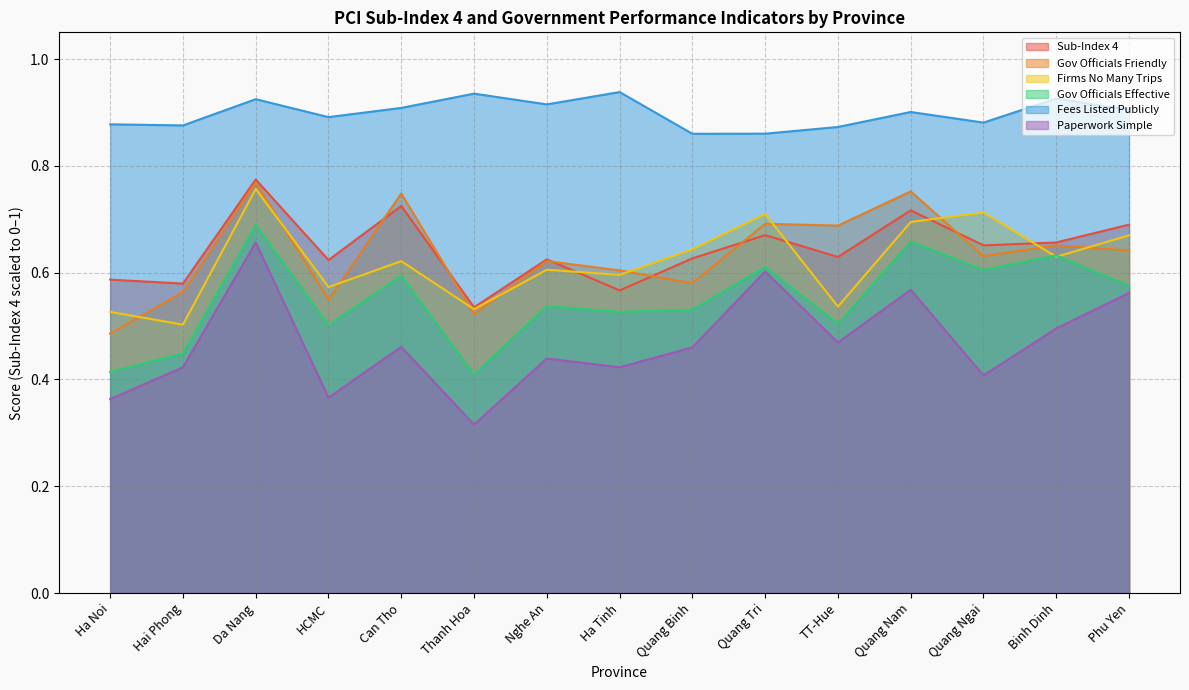

Where is Gov Officials Effective nearest to the value 0?

Thanh Hoa